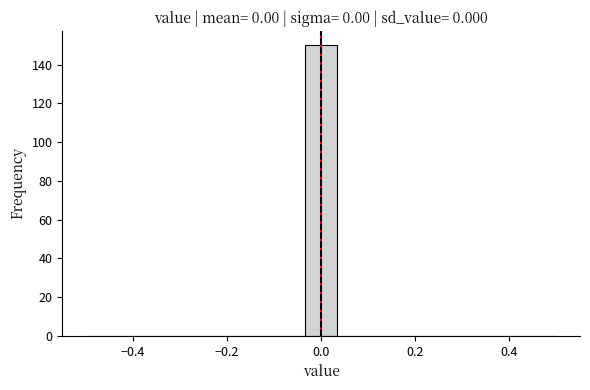

Around what value on the x-axis is the tallest bar? Give the approximate position of its centre, as read against the axis.

0.00